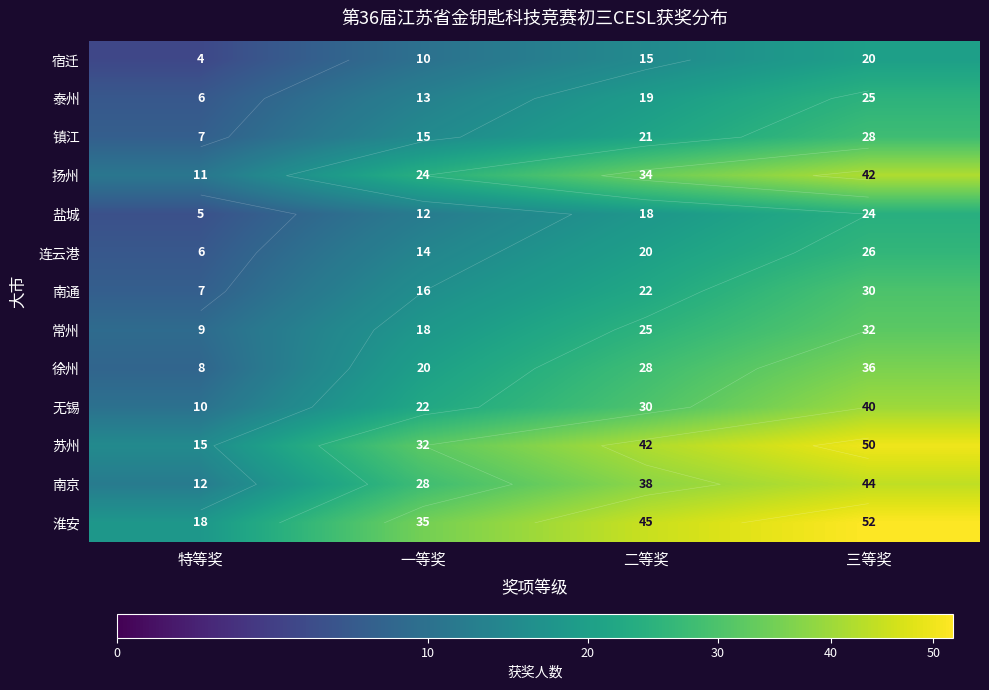

Which category has the highest value in the 苏州 series?

三等奖